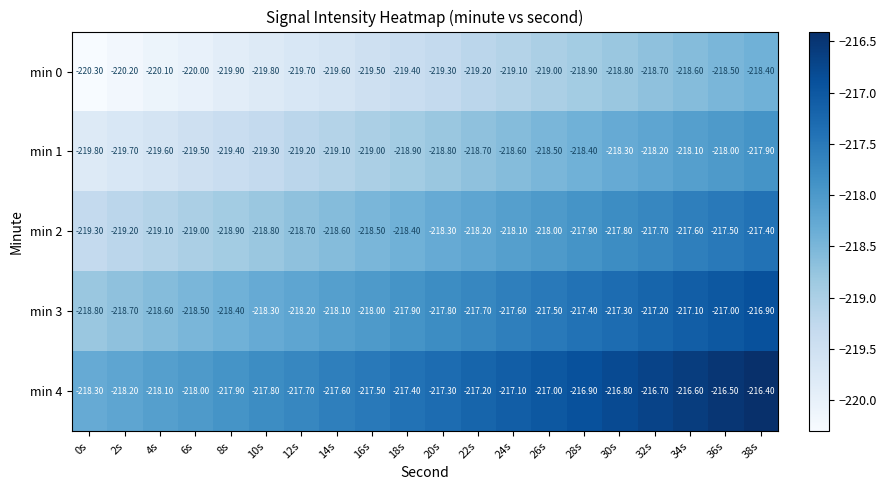

At which category is the sum across all series the highest?

38s